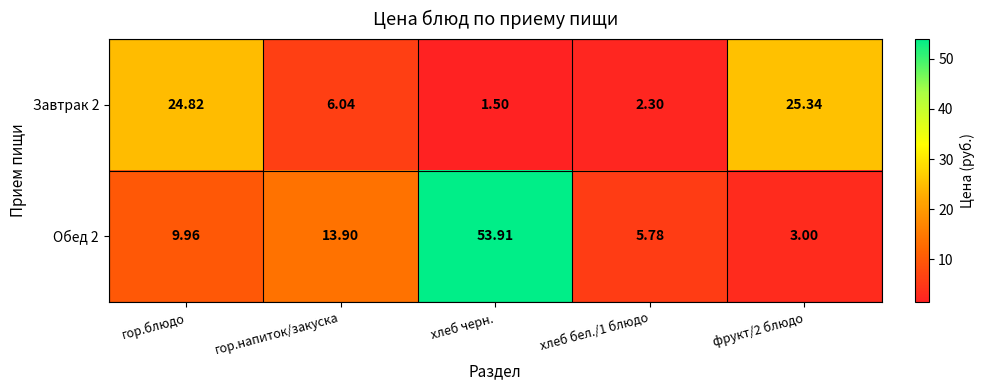

What is the greatest value displayed?

53.9